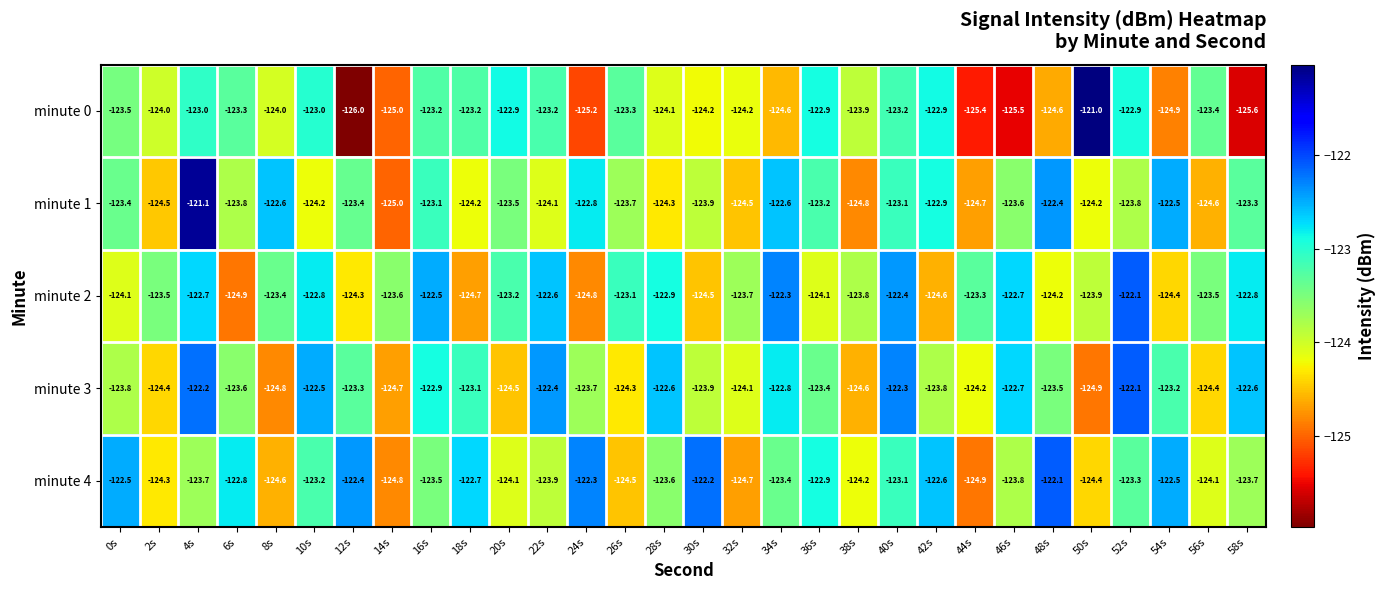

At which category does the chart reach its peak across all series?

50s